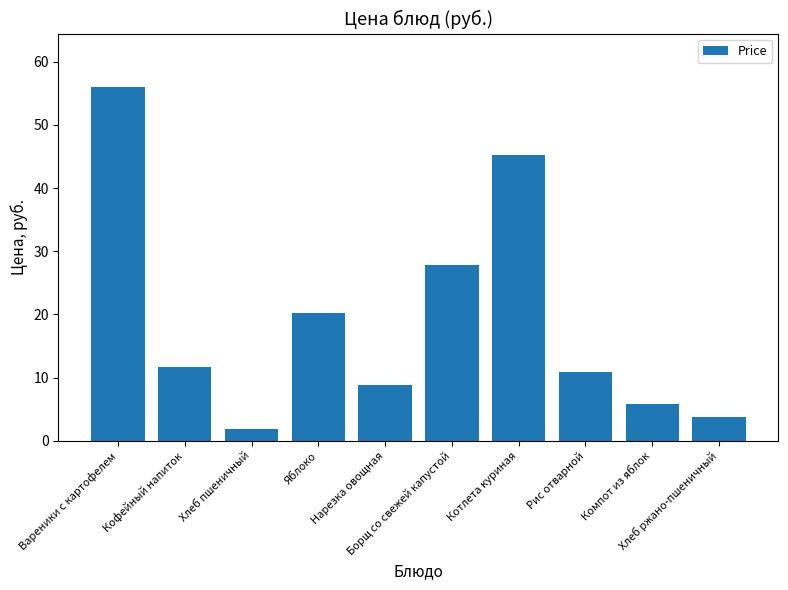

Count the number of categories in the chart.

10